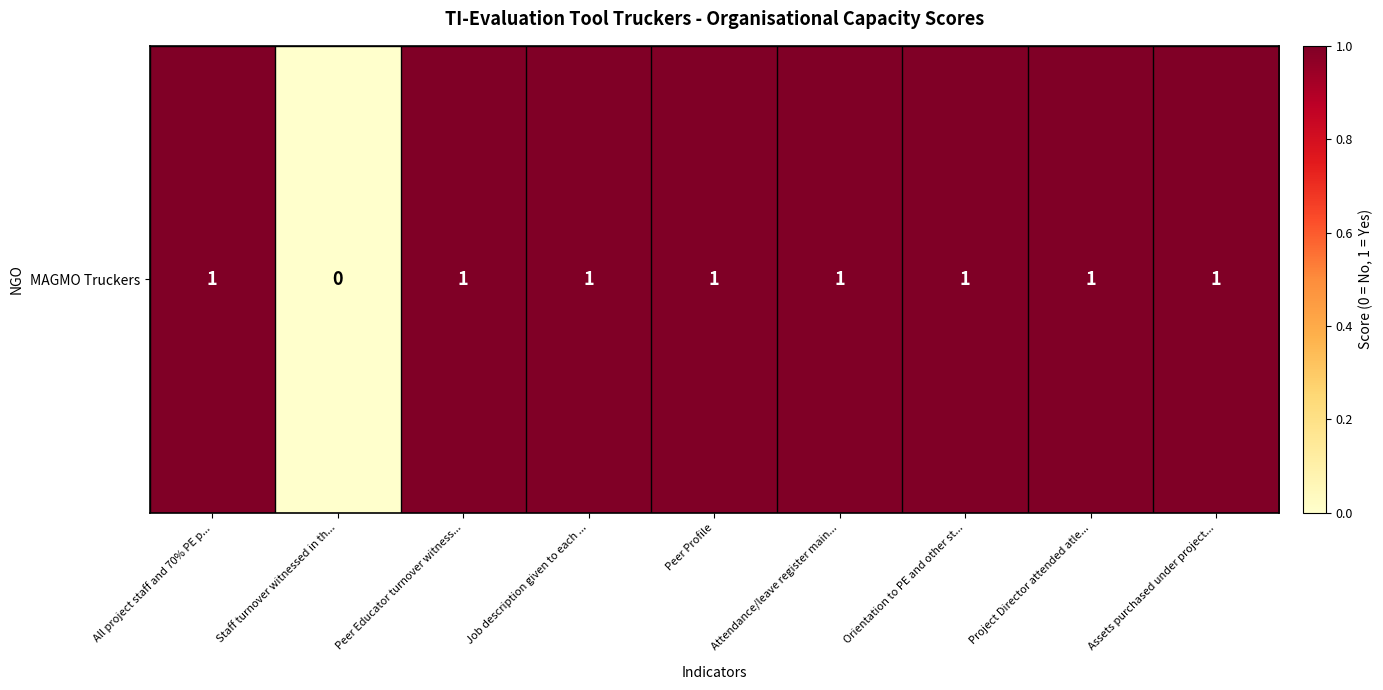

How many values are above zero?

8